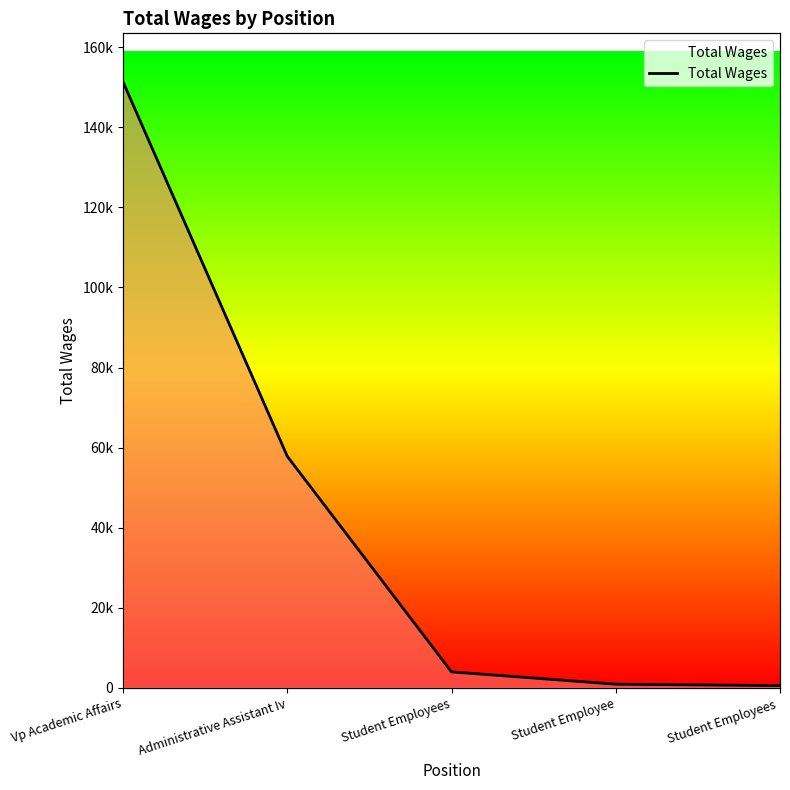

What is the label of the 3rd point from the right?

Student Employees